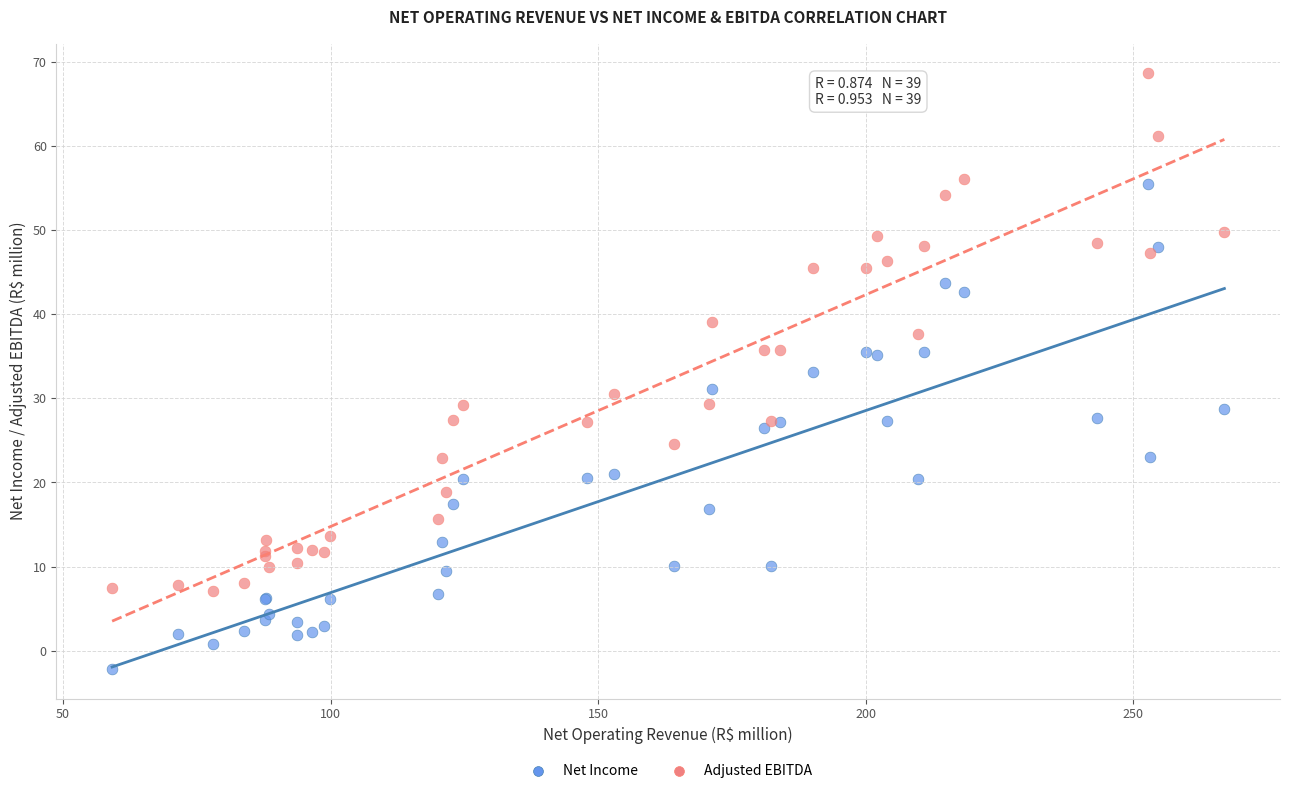

Which series contains the lowest Y value?

Net Income